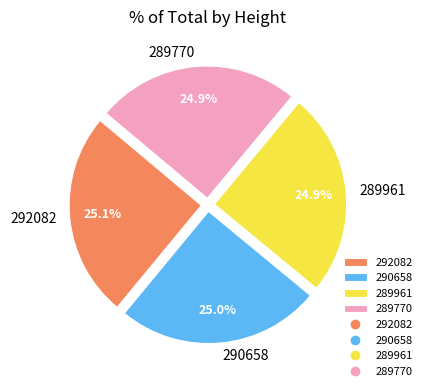

What percentage is the 290658 slice, to the nearest percent?

25%